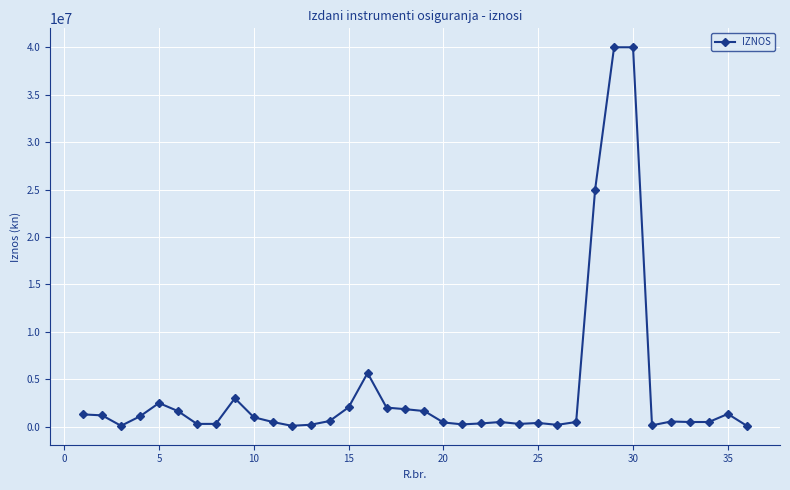

What is the sum of all values?

138193666.2